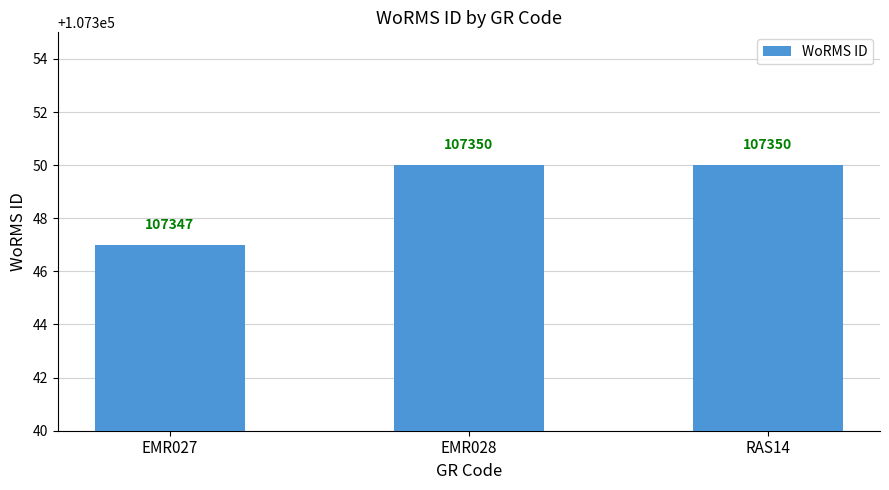

What is the approximate value at RAS14?

107350